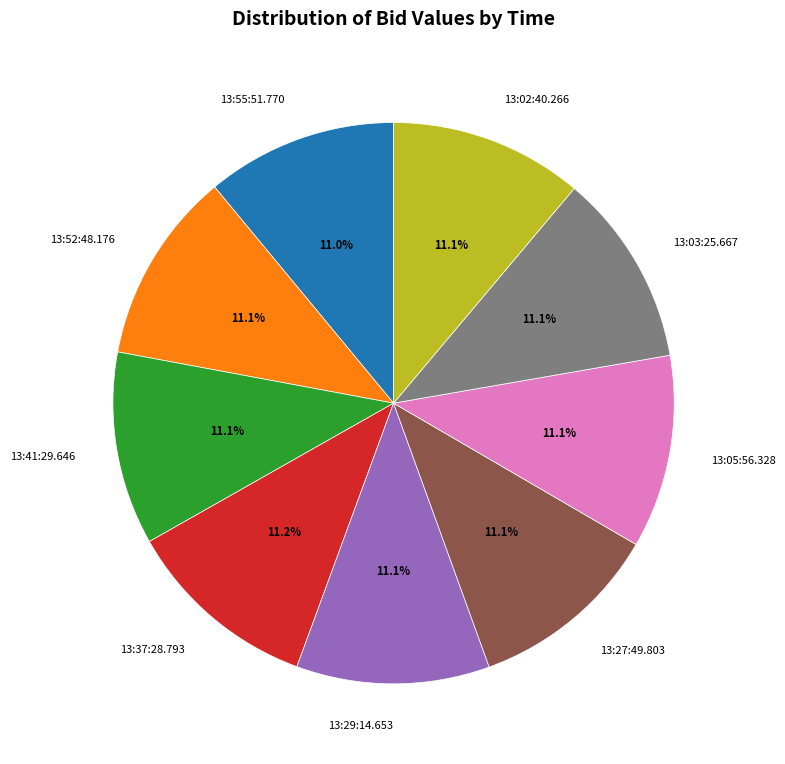

Is it true that 13:41:29.646 is 5% of the pie?

False